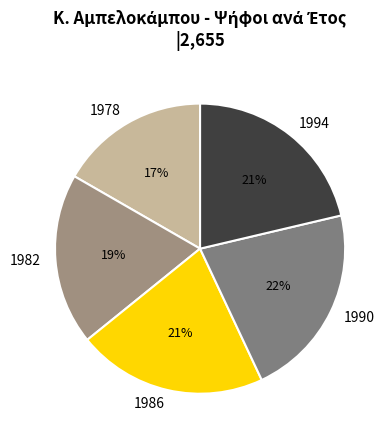

What is the ratio of the value at 1982 to the value at 1978?

1.1